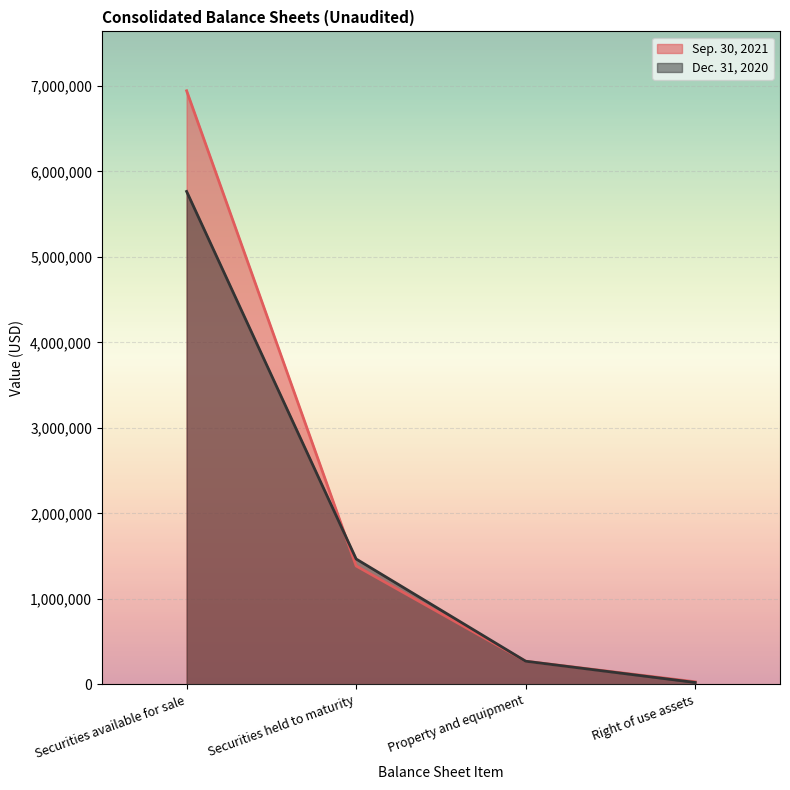

How many times do Sep. 30, 2021 and Dec. 31, 2020 cross each other?

2